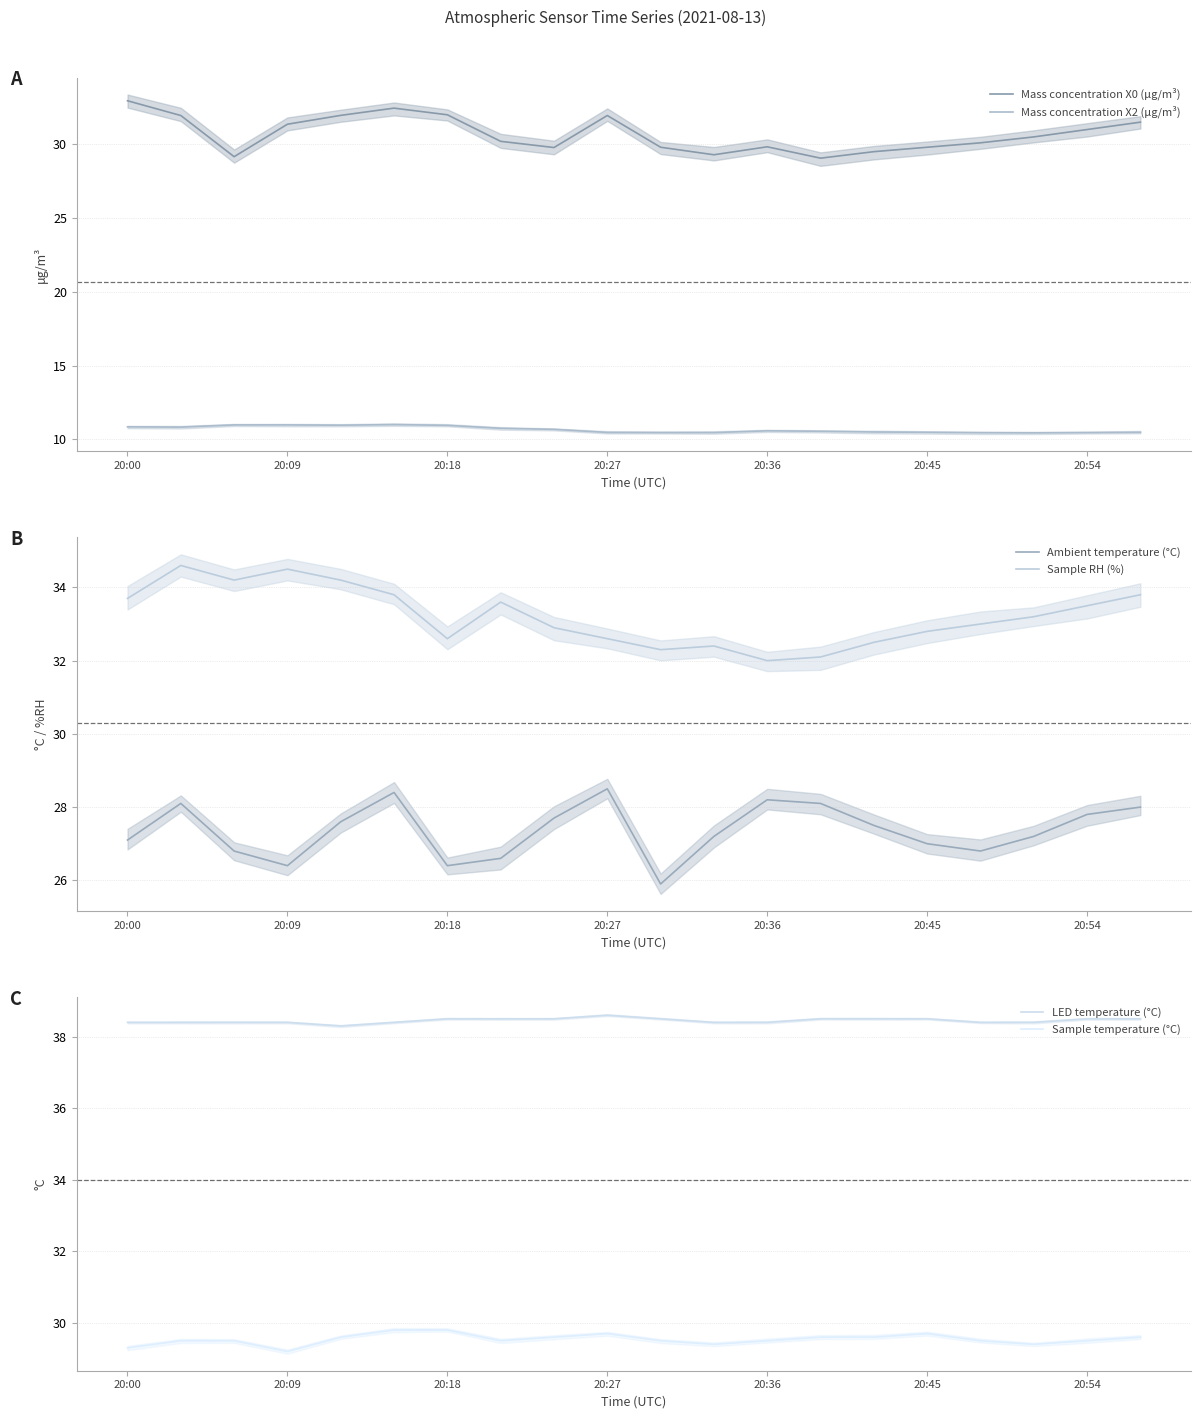

What is the average value of the Mass concentration X2 (μg/m³) series?

10.7